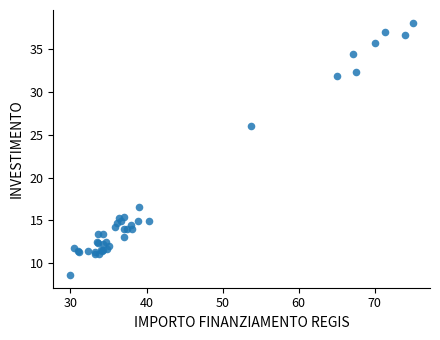

What Y value in the scatter plot is closest to 23?

26.0